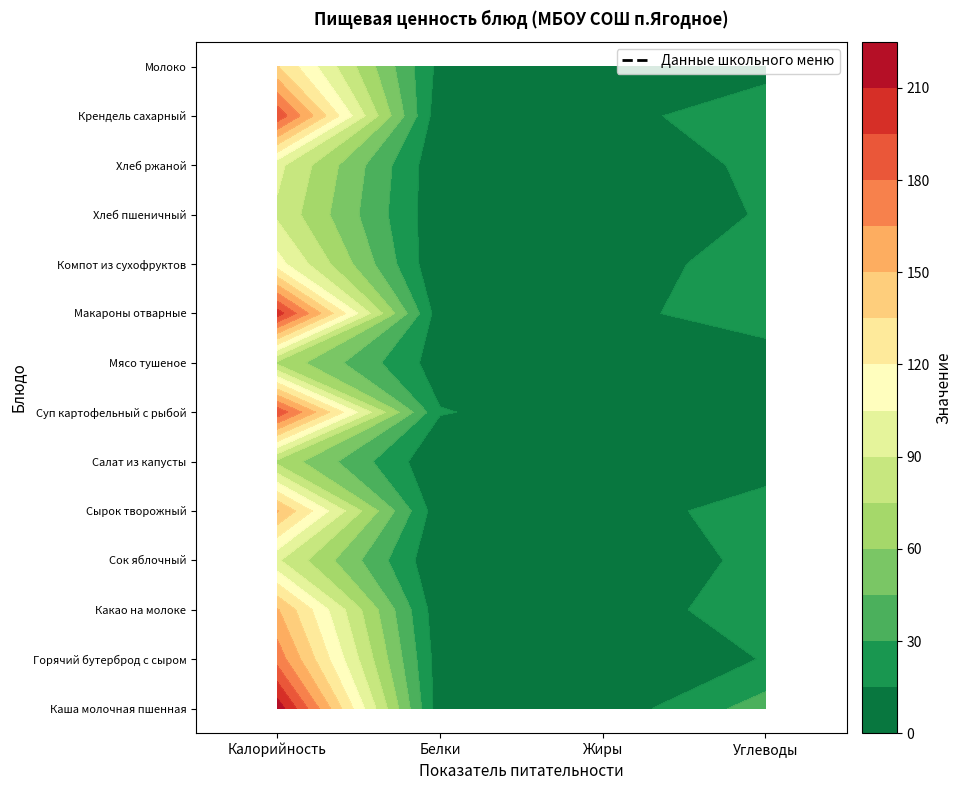

Which has a higher value, Жиры or Калорийность?

Калорийность